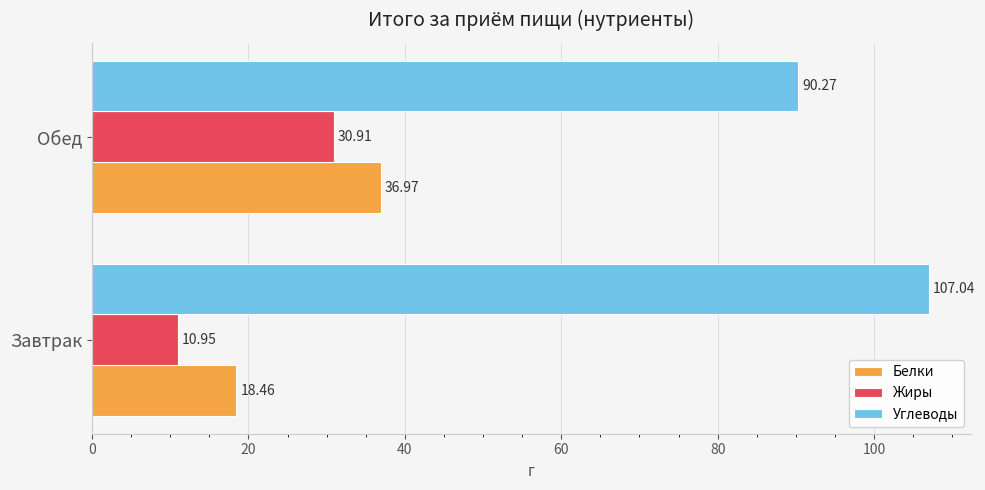

What is the average value of the Углеводы series?

98.7